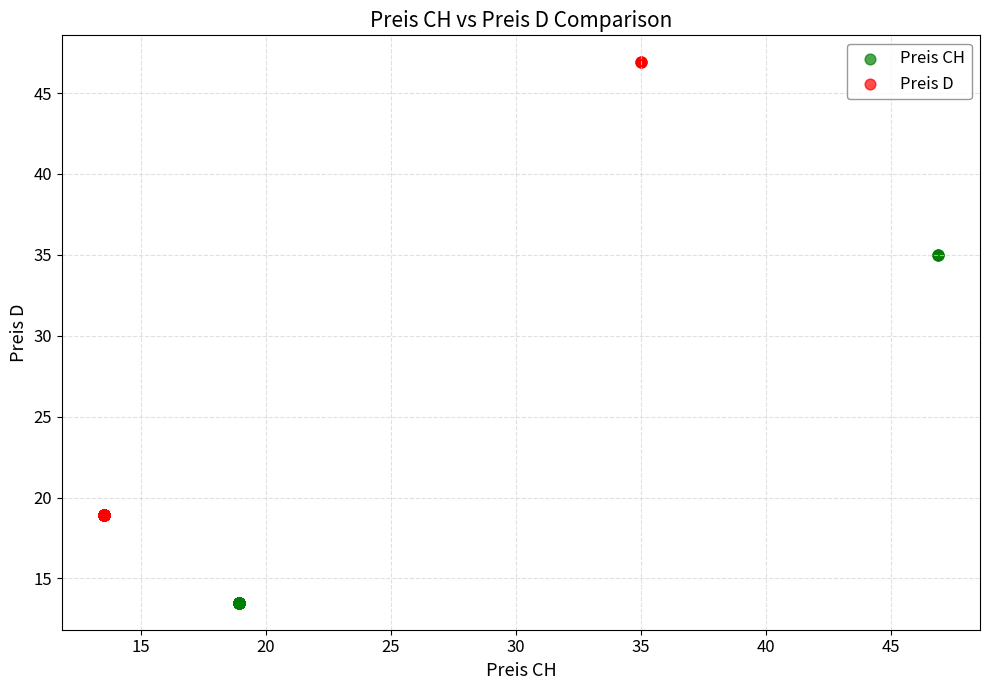

What are all the series names shown in the legend?

Preis CH, Preis D